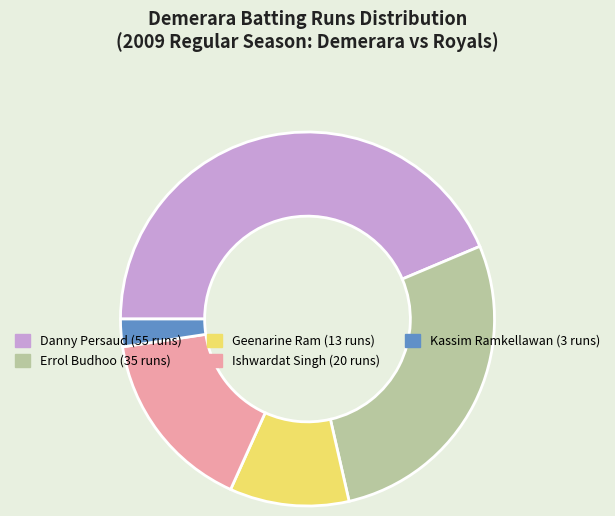

Is there a majority slice in this chart?

No